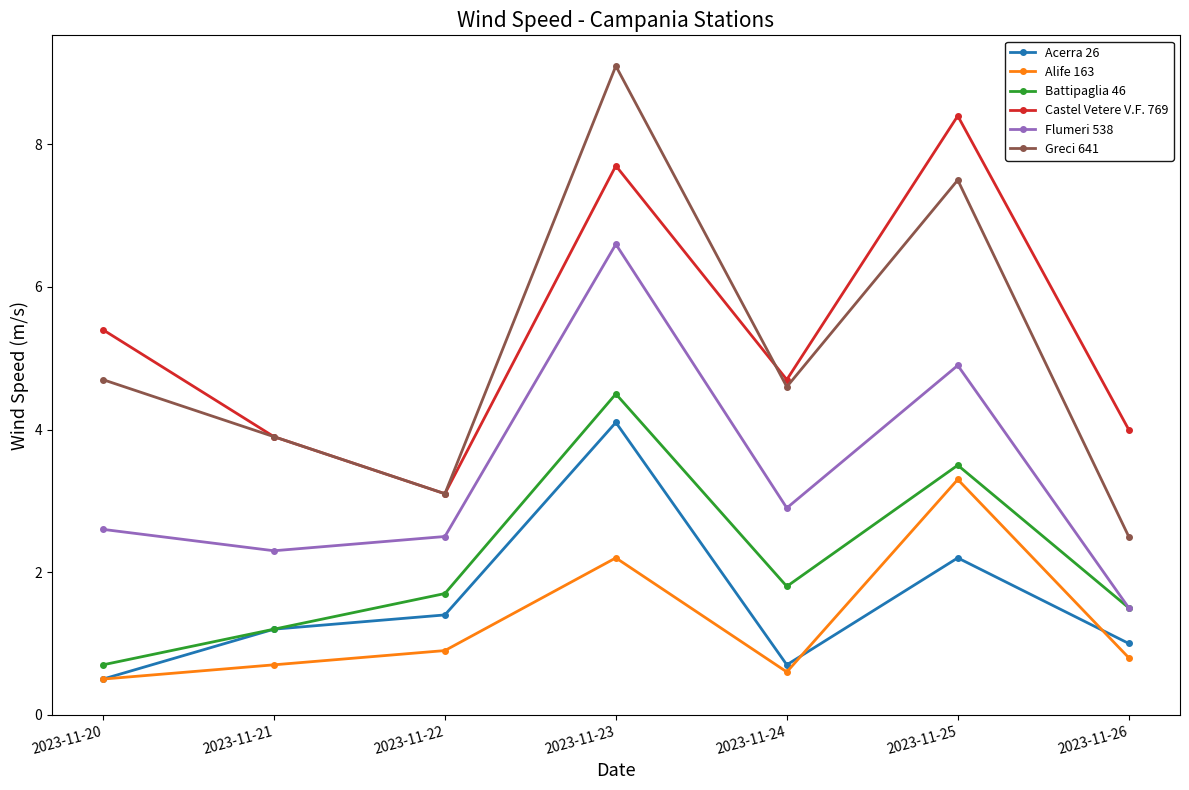

What is the difference between the highest and lowest values at 2023-11-22?

2.2